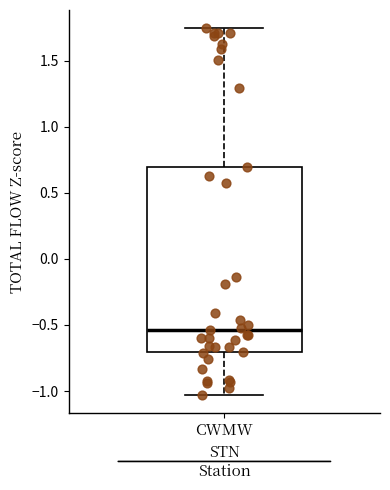

Read this box plot against the y-axis: the position of the median line, the range covered by the box, and the ends of both whiskers. The values are not printed on the chart, so give them approximately, as read against the axis.

median -0.55, box -0.70 to 0.70, whiskers -1.05 to 1.75